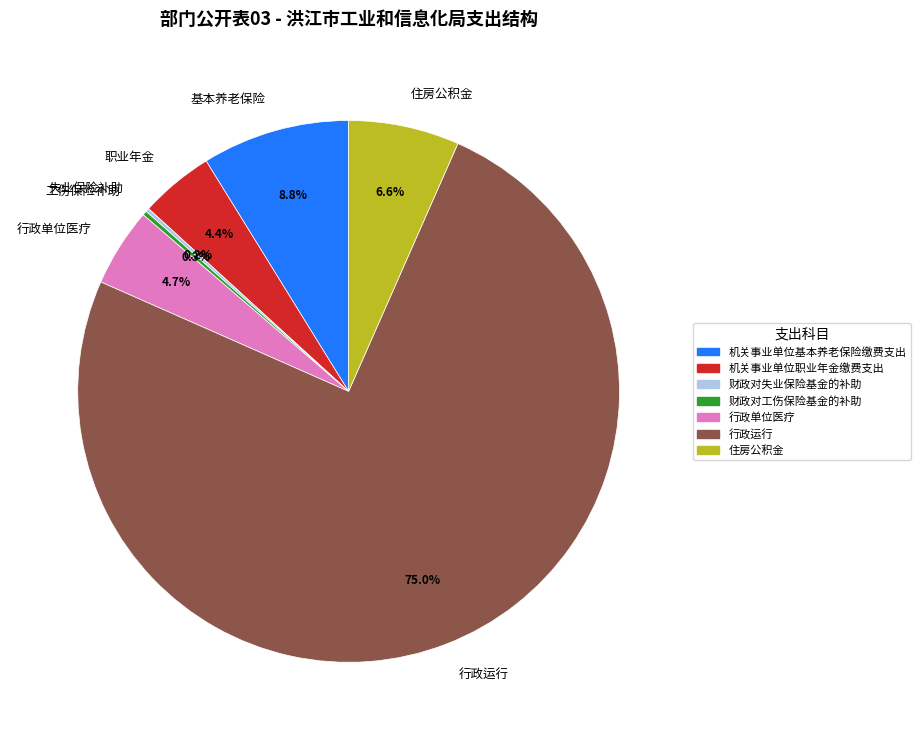

Is 行政运行 the majority of the pie?

Yes